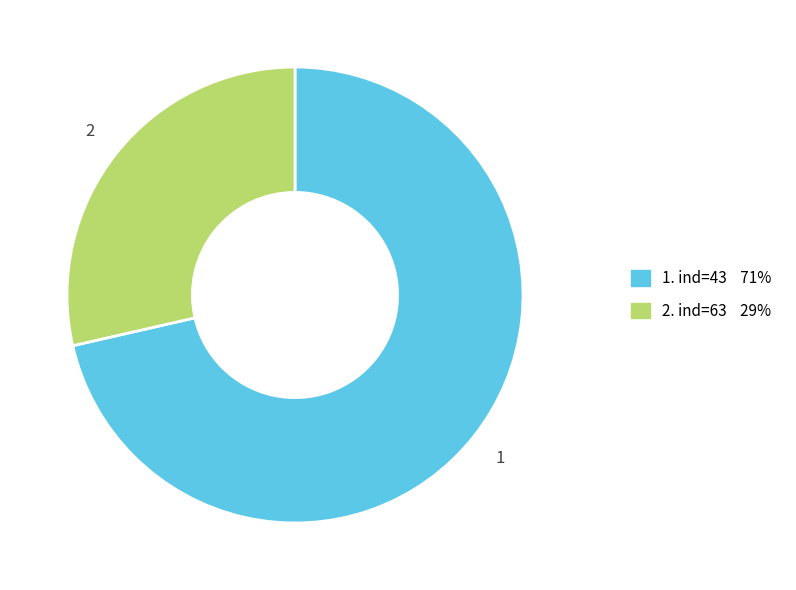

Does any single category account for the majority?

Yes